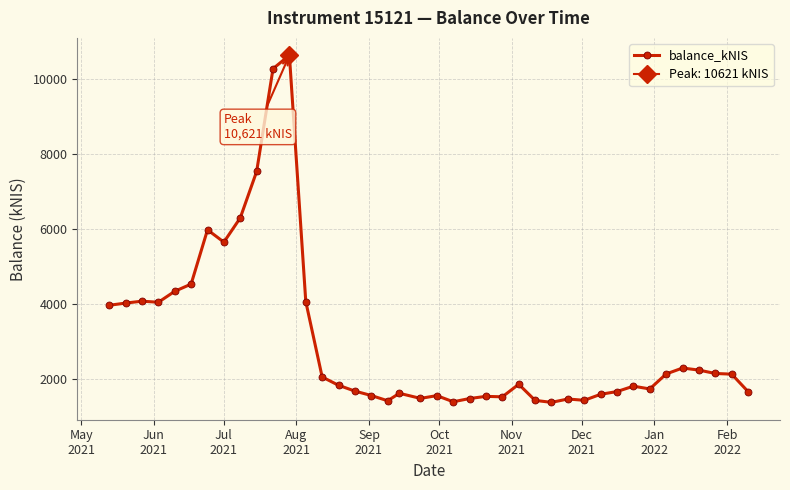

How many series are shown in this chart?

1